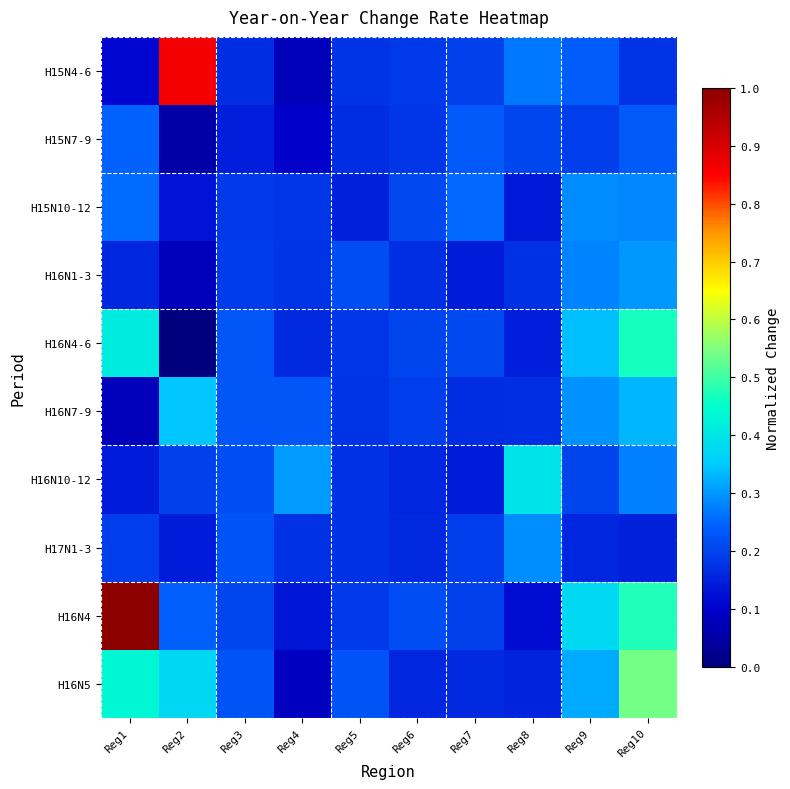

Which series has the largest range (max minus min)?

H16N4